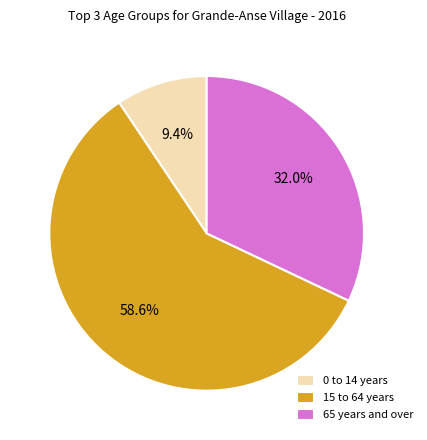

What percentage do 0 to 14 years and 15 to 64 years together represent?

68.0%